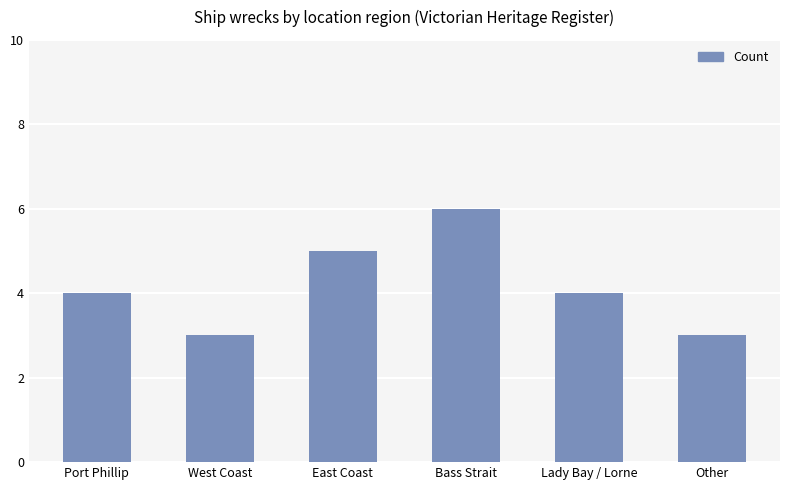

Are the bars grouped side by side (vs. stacked)?

No